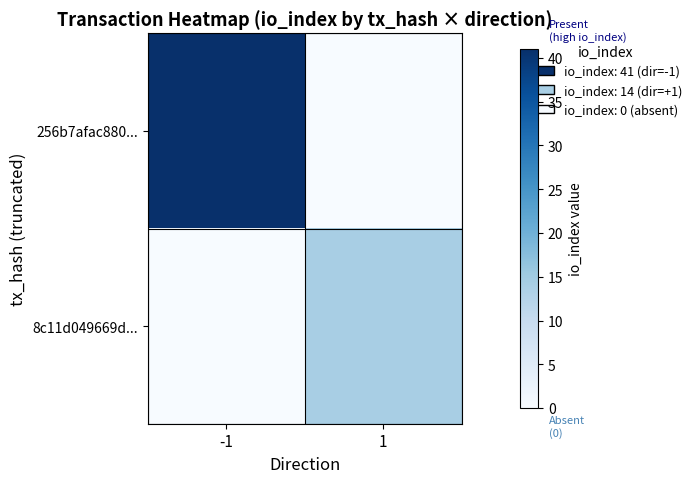

Reading left to right, extract all data points from this chart.

256b7afac880...: -1=41	1=0
8c11d049669d...: -1=0	1=14